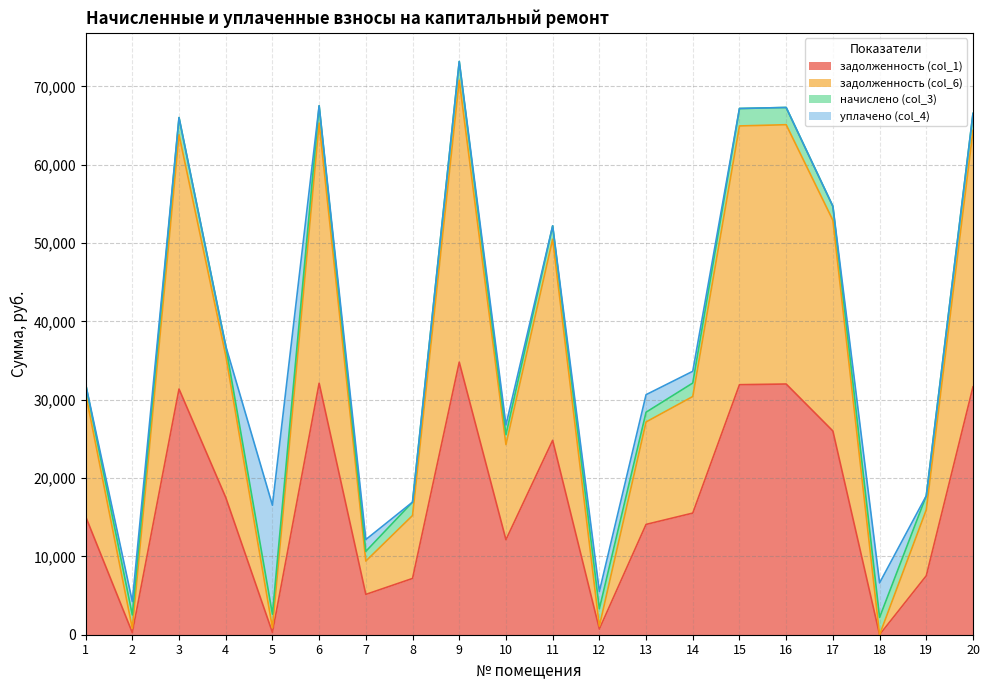

How many lines are shown in the chart?

4